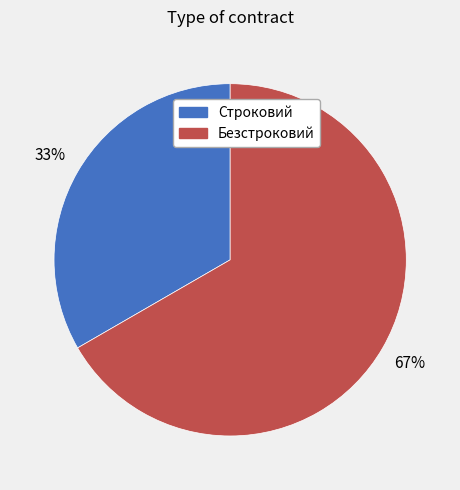

To the nearest percent, what portion does Безстроковий represent?

67%